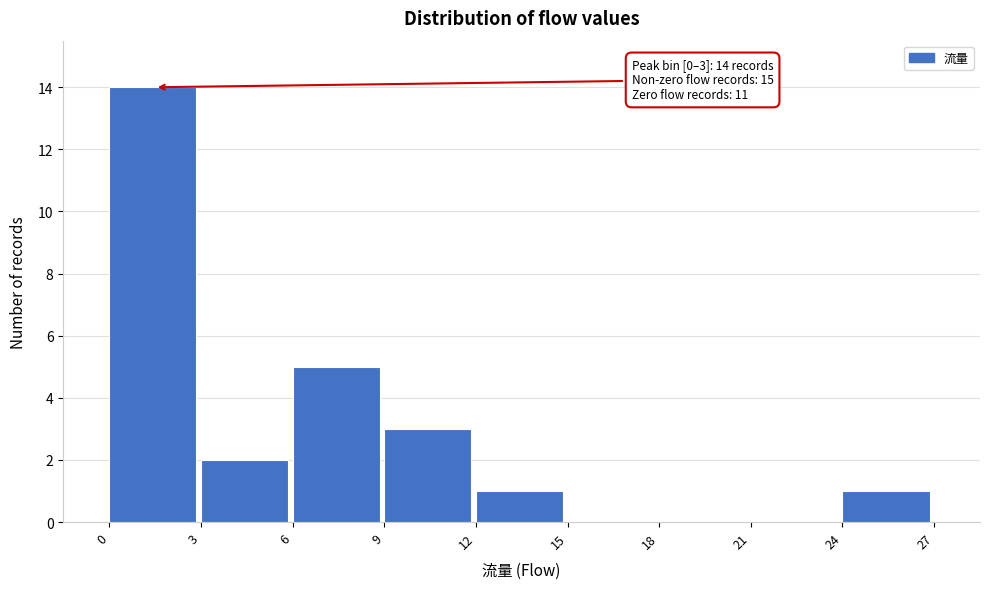

Which range on the x-axis has the tallest bar?

0 to 3